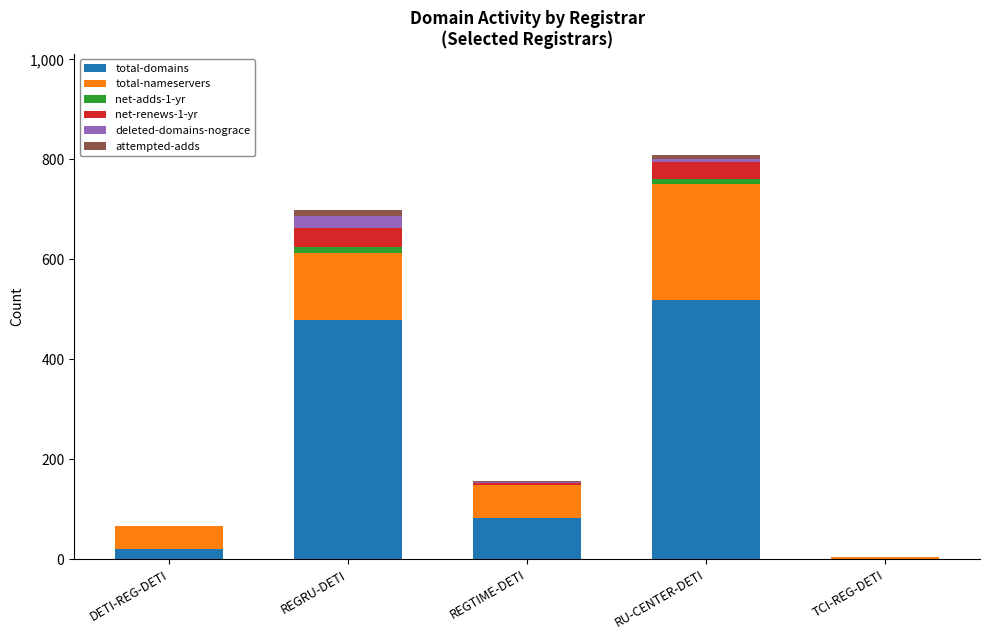

Reading left to right, transcribe the values for total-domains.

DETI-REG-DETI=21	REGRU-DETI=479	REGTIME-DETI=82	RU-CENTER-DETI=519	TCI-REG-DETI=1